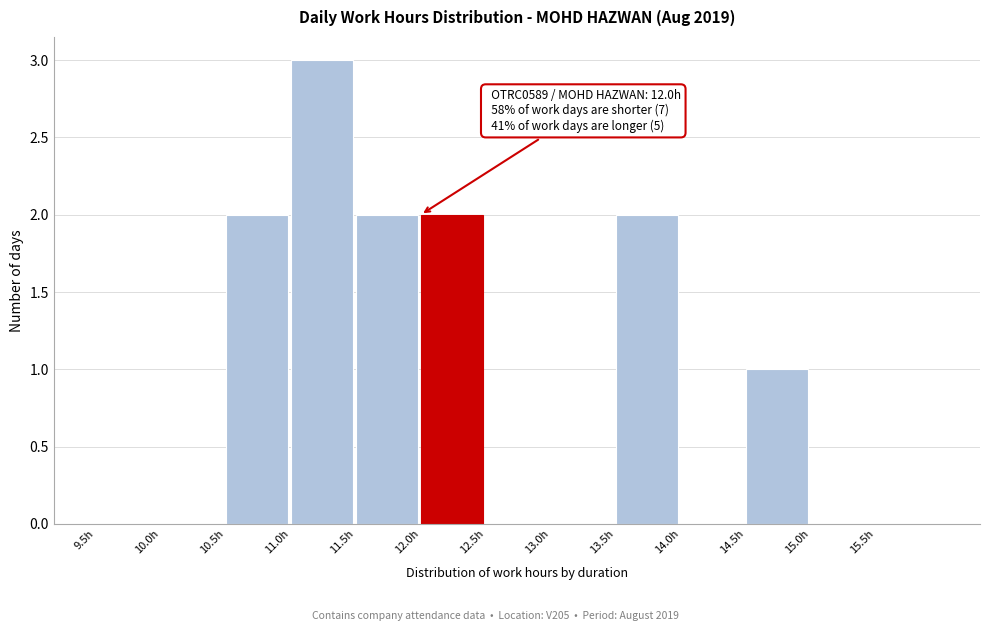

Which range on the x-axis has the tallest bar?

11.0 to 11.5